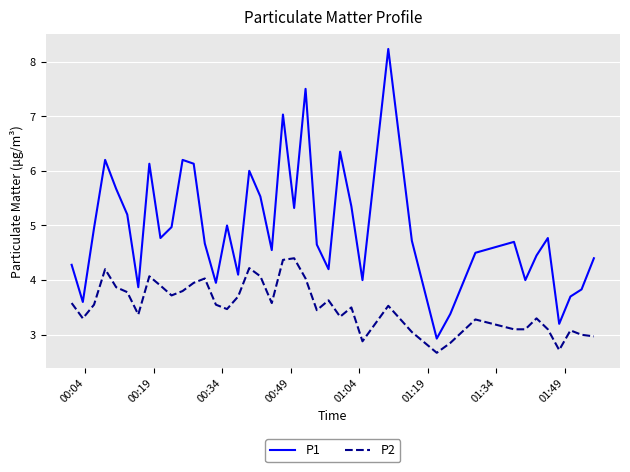

How many distinct data groups are displayed?

2